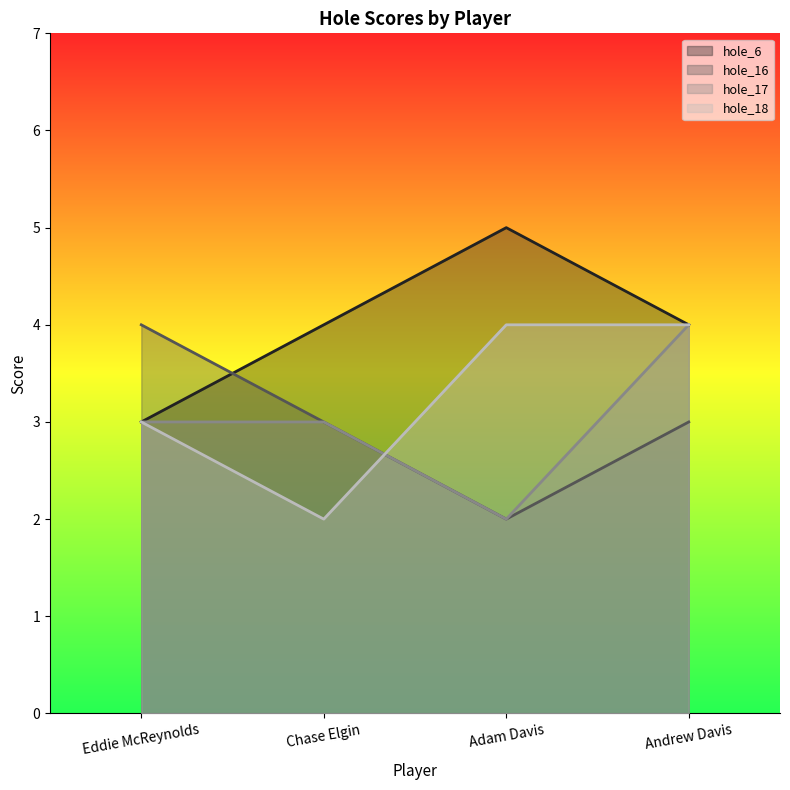

Which label corresponds to the smallest value in the chart?

Adam Davis